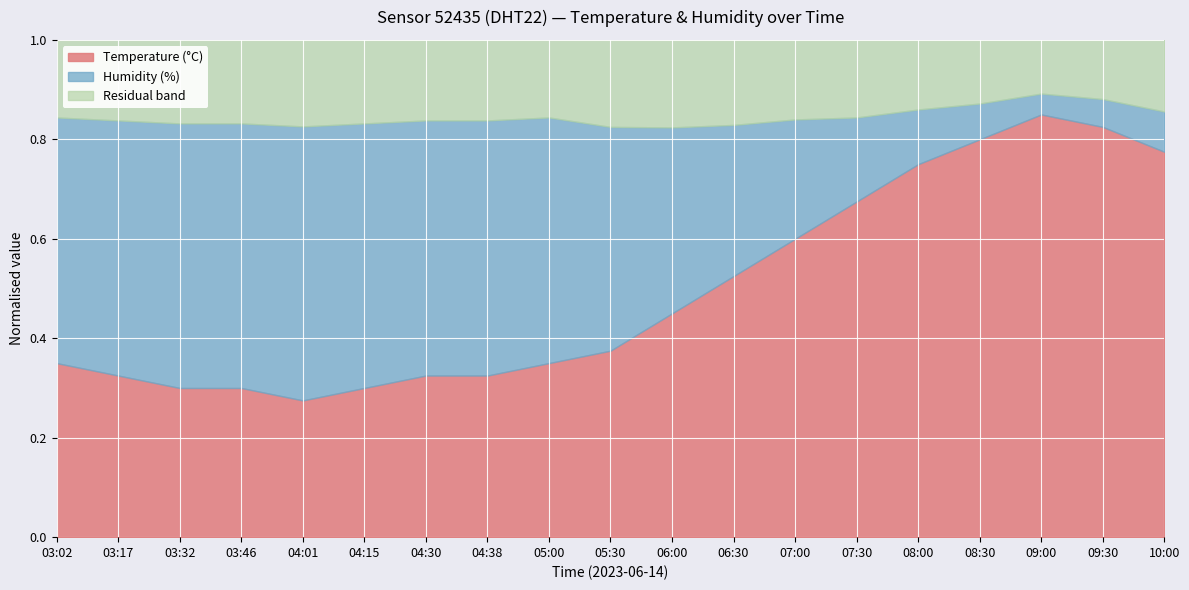

Reading left to right, what are all the values shown in this chart?

Temperature (°C): 15.4	15.3	15.2	15.2	15.1	15.2	15.3	15.3	15.4	15.5	15.8	16.1	16.4	16.7	17.0	17.2	17.4	17.3	17.1
Humidity (%): 99.9	99.9	99.9	99.9	99.9	99.9	99.9	99.9	99.9	99.8	99.7	99.6	99.5	99.3	99.1	98.9	98.7	98.8	98.9